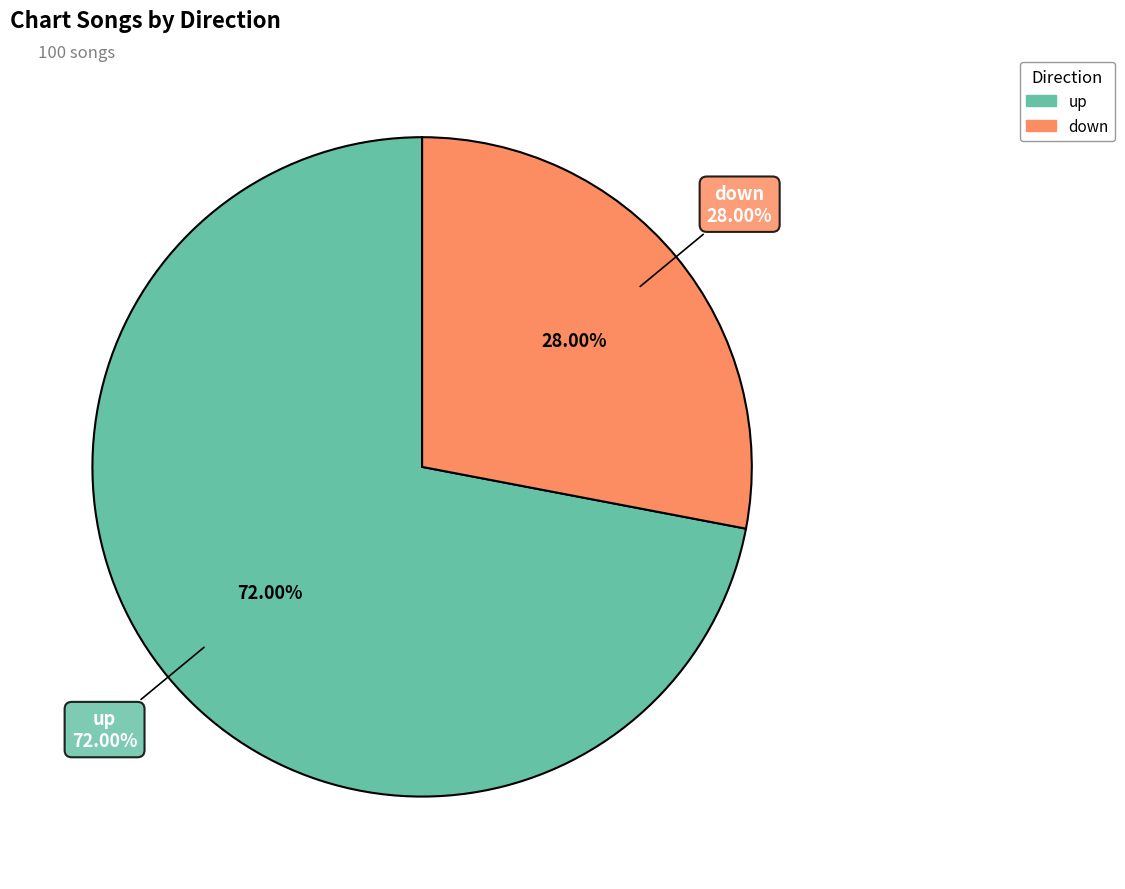

What is the total percentage of down and up?

100.0%